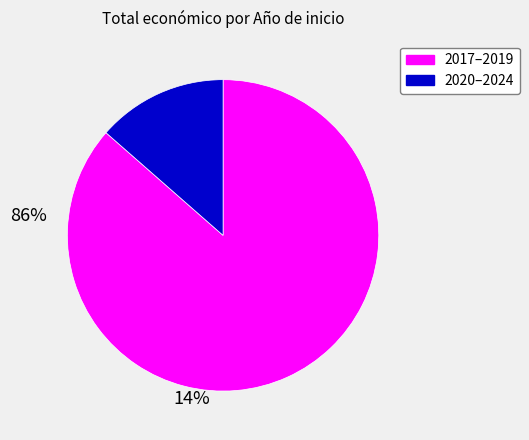

Does any single category account for the majority?

Yes